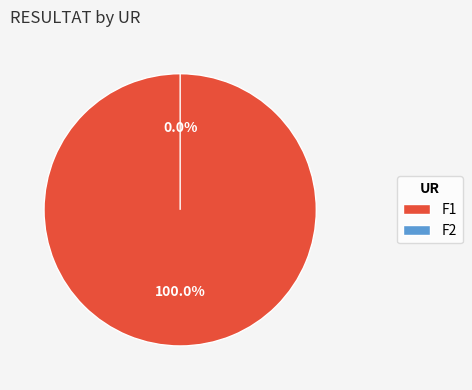

Which has a higher value, F2 or F1?

F1